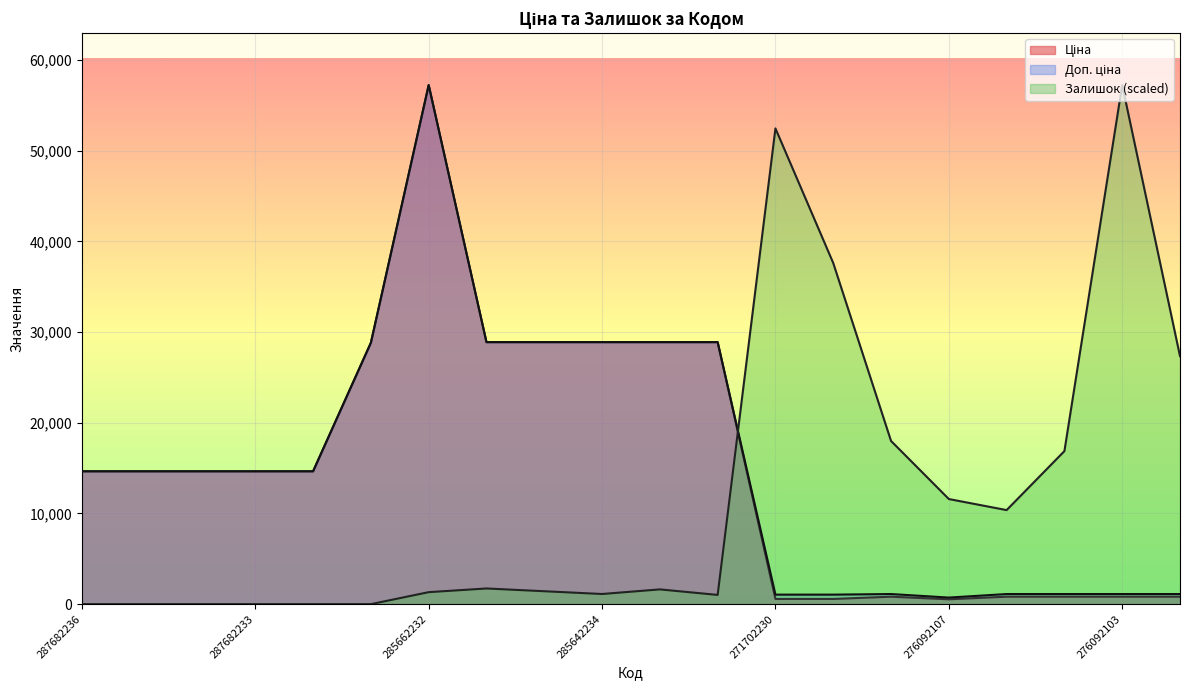

Where does the Ціна series first go above 14649?

287682236